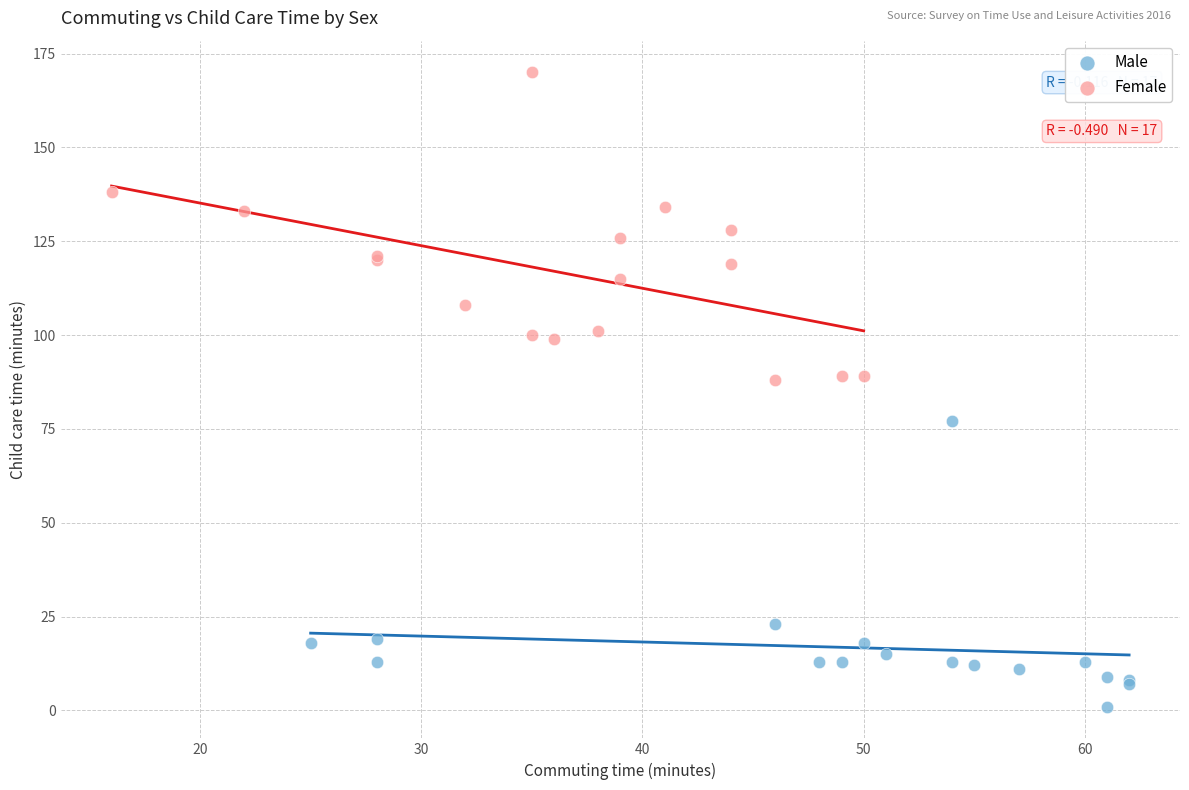

Which series reaches the minimum Y coordinate?

Male